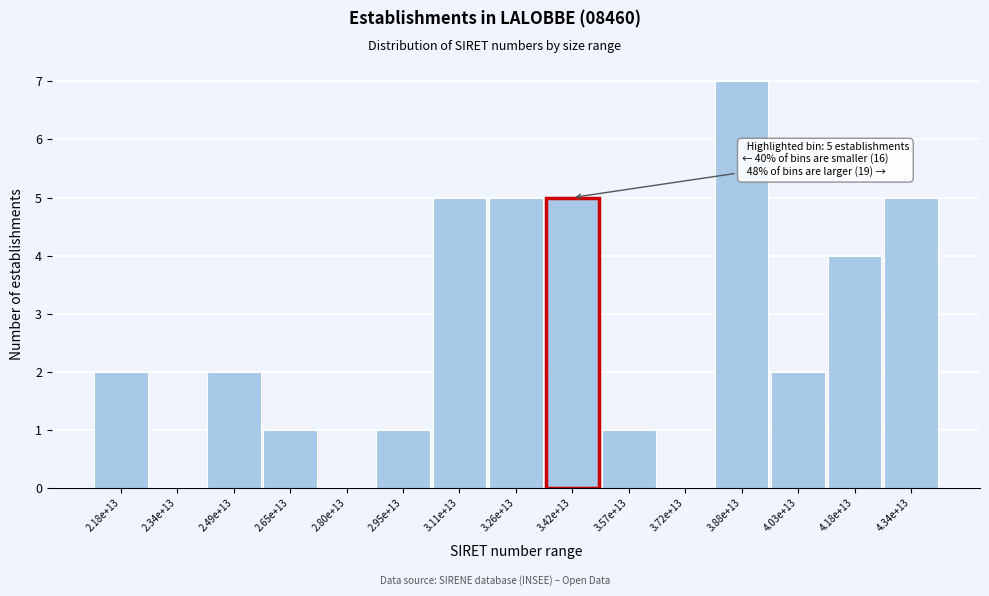

Reading right to left, extract all data points from this chart.

4.34e+13=5	4.18e+13=4	4.03e+13=2	3.88e+13=7	3.72e+13=0	3.57e+13=1	3.42e+13=5	3.26e+13=5	3.11e+13=5	2.95e+13=1	2.80e+13=0	2.65e+13=1	2.49e+13=2	2.34e+13=0	2.18e+13=2